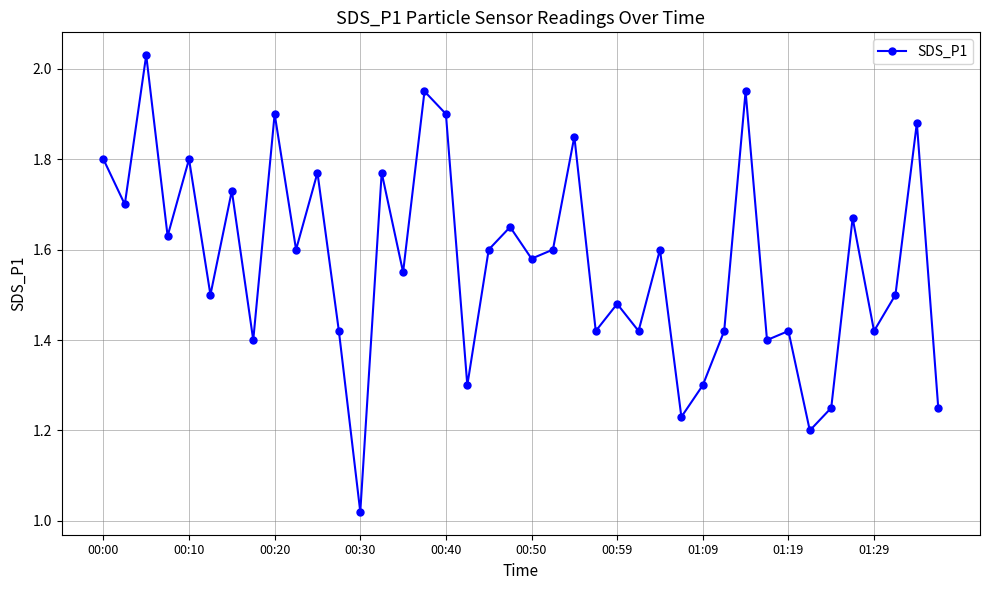

True or false: there are more than 2 points higher than both neighbors.

True